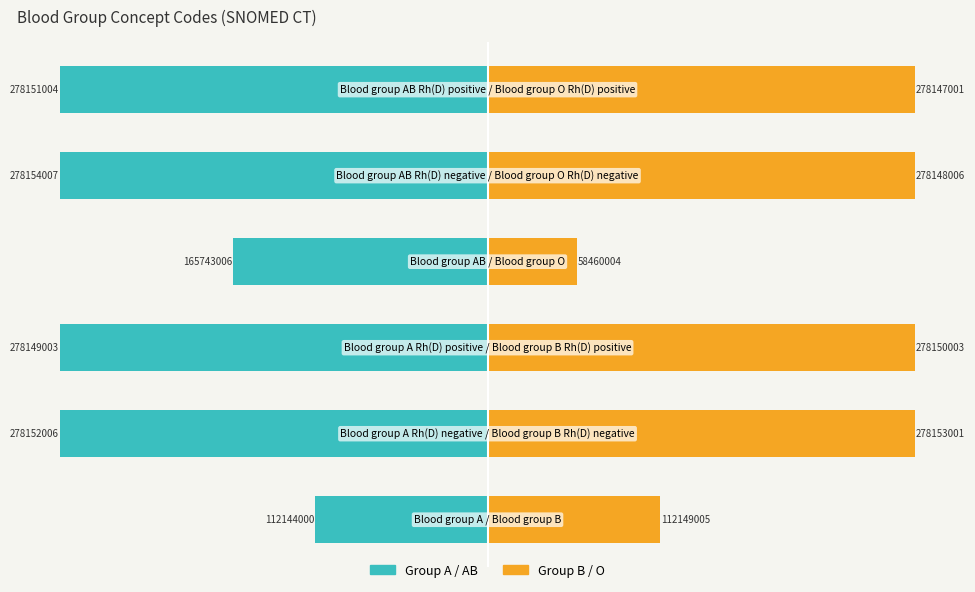

What is the average value of the Group B / O series?

213.9